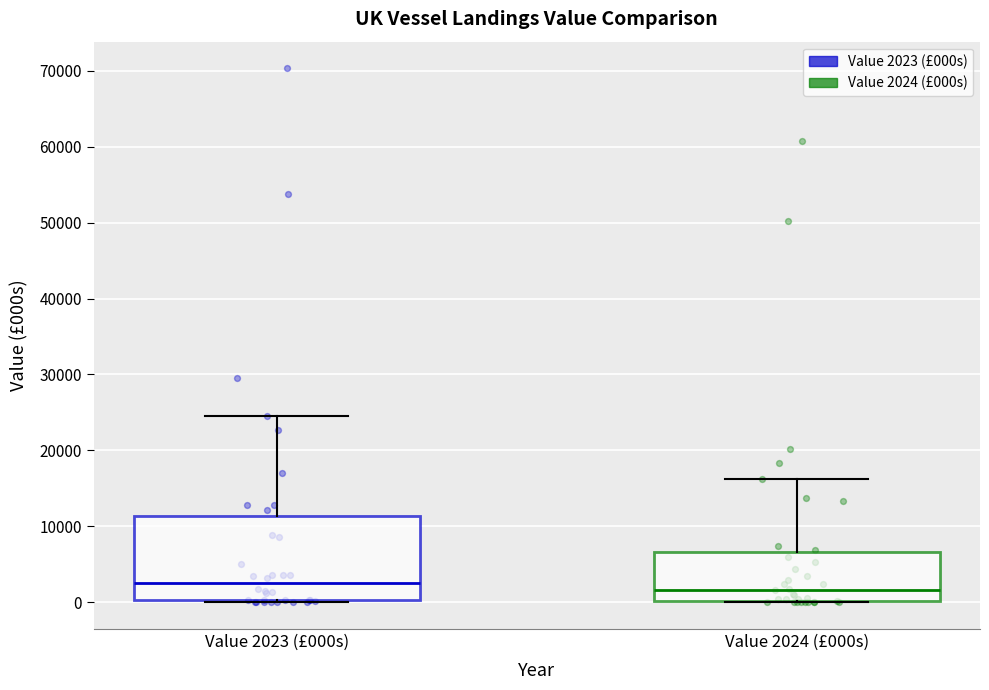

Comparing the boxes themselves (not the whiskers), which one is the tallest?

Value 2023 (£000s)